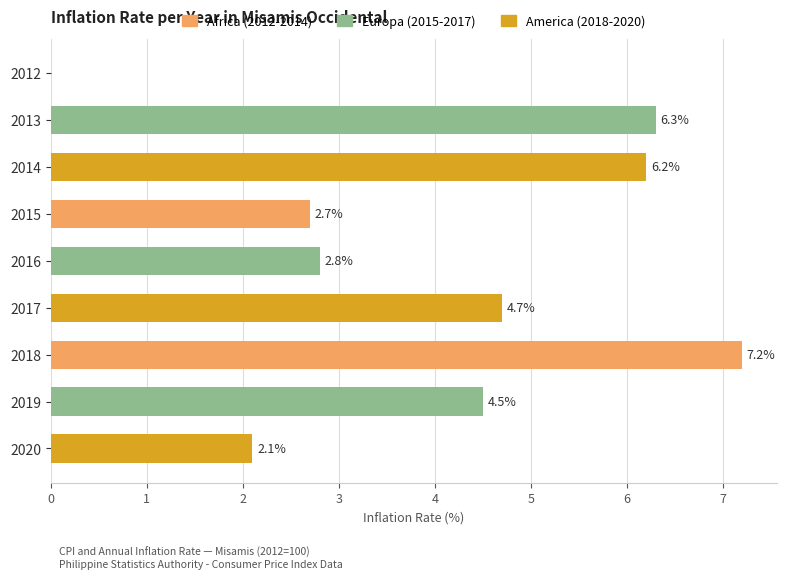

Approximately how many times larger is the value at 2013 compared to 2017?

1.3